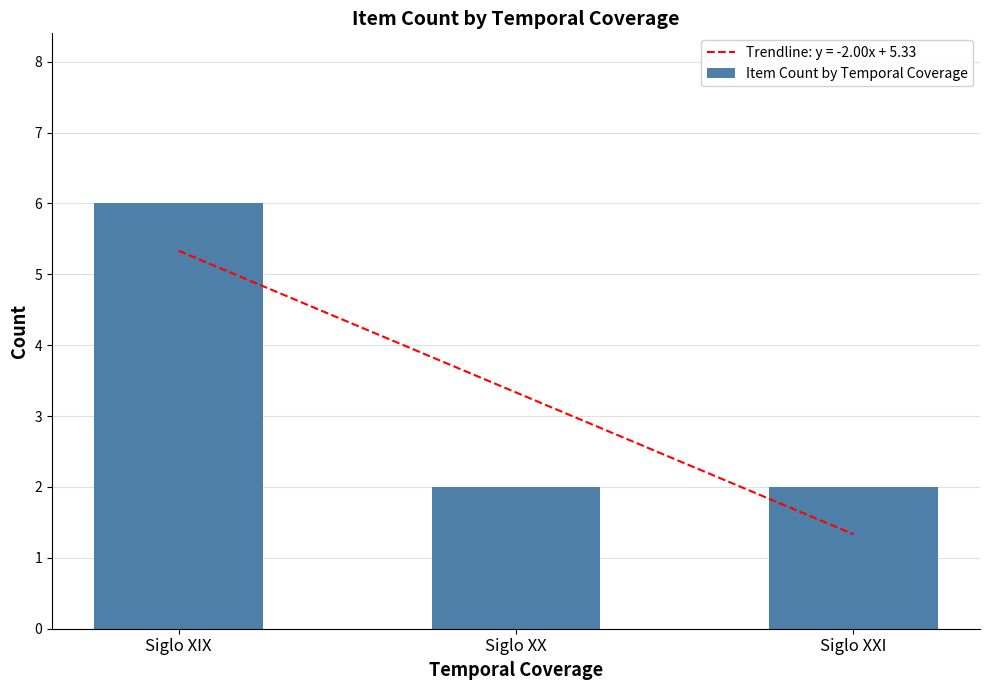

What is the maximum value shown in the chart?

6